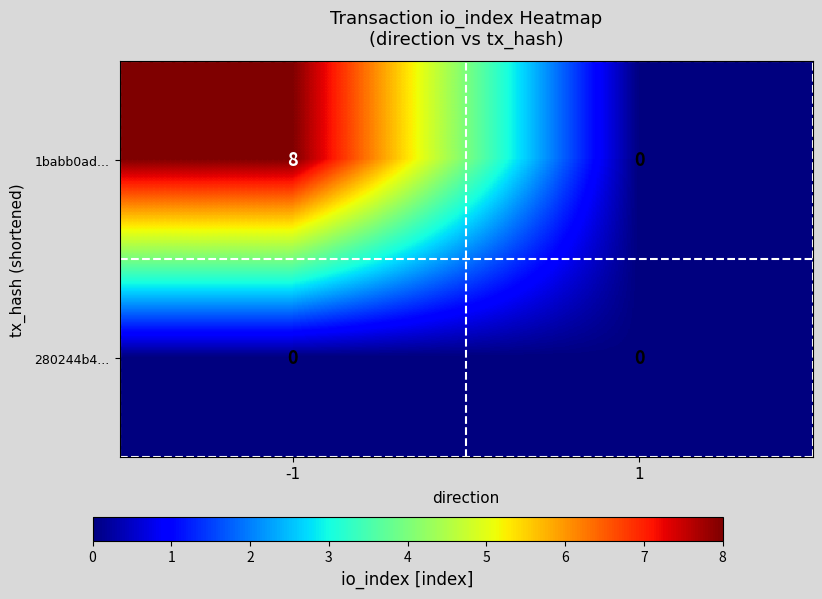

What is the approximate value of 1babb0ad... at -1?

8